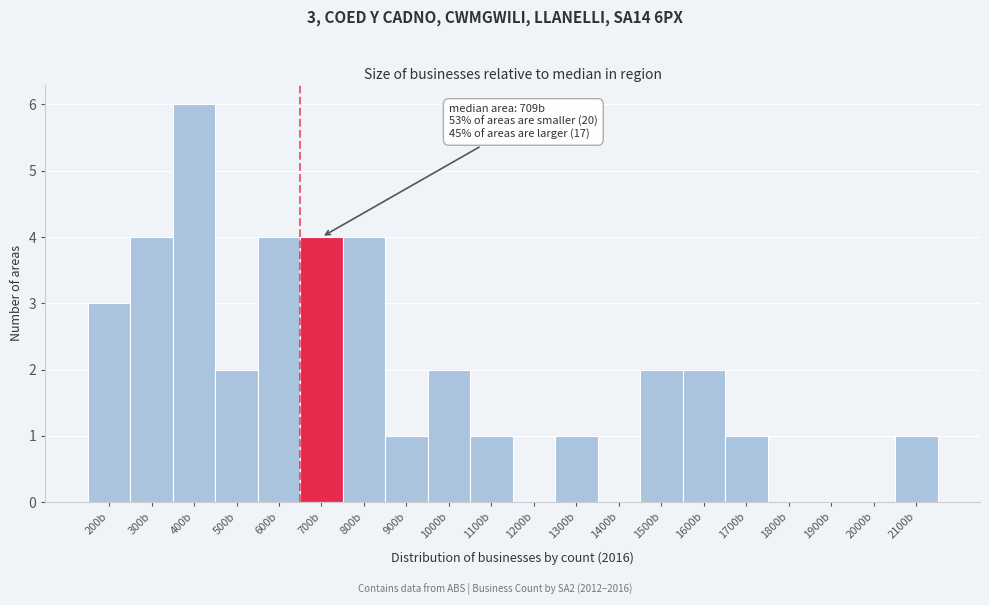

Reading left to right, extract all data points from this chart.

200b=3	300b=4	400b=6	500b=2	600b=4	700b=4	800b=4	900b=1	1000b=2	1100b=1	1200b=0	1300b=1	1400b=0	1500b=2	1600b=2	1700b=1	1800b=0	1900b=0	2000b=0	2100b=1